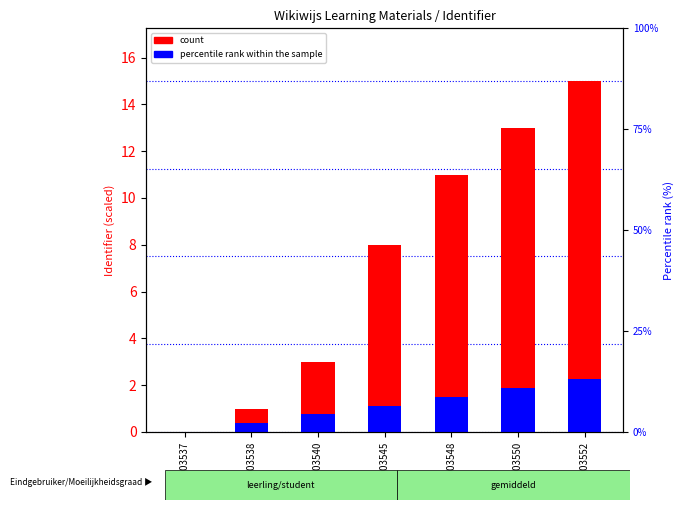

Where is count nearest to the value 7?

6003545